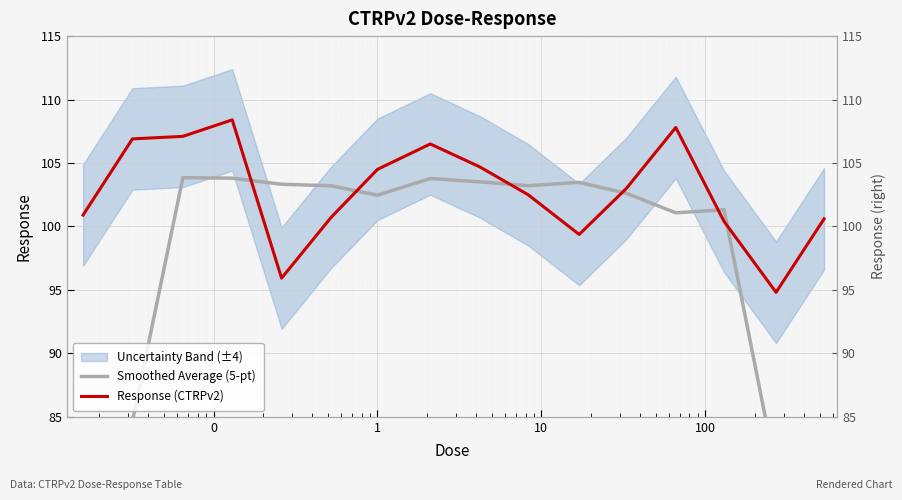

Reading left to right, extract all data points from this chart.

Smoothed Average (5-pt): 63.0	84.7	103.8	103.8	103.3	103.2	102.5	103.8	103.5	103.2	103.5	102.6	101.1	101.3	80.7	59.2
Response (CTRPv2): 100.9	106.9	107.1	108.4	95.9	100.7	104.5	106.5	104.7	102.5	99.4	103.0	107.8	100.4	94.8	100.6